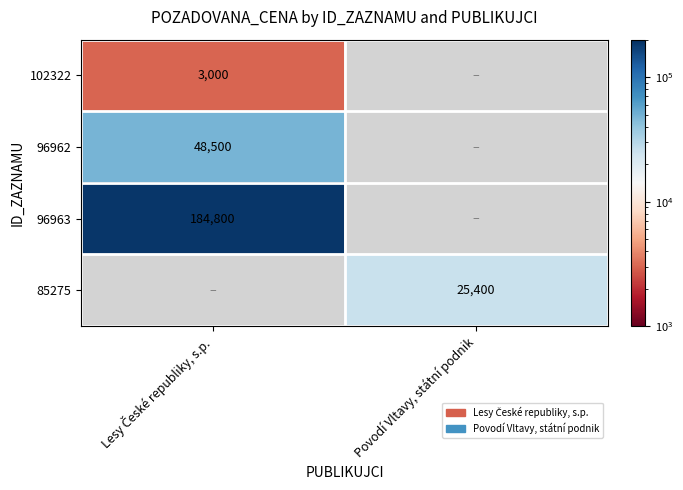

The 85275 series shows 25400 at Povodí Vltavy, státní podnik. True or false?

True